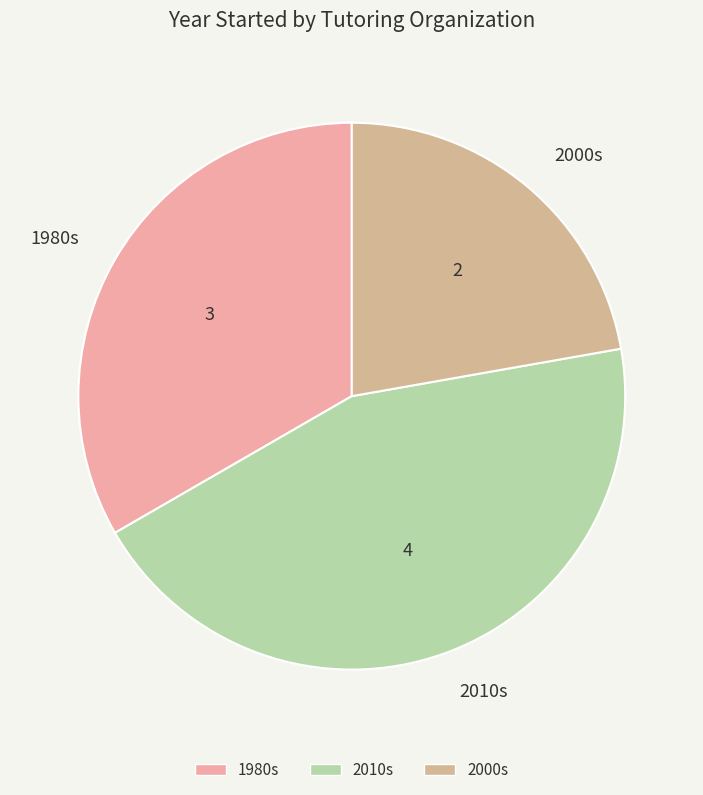

Is it true that 2000s is 22% of the pie?

True